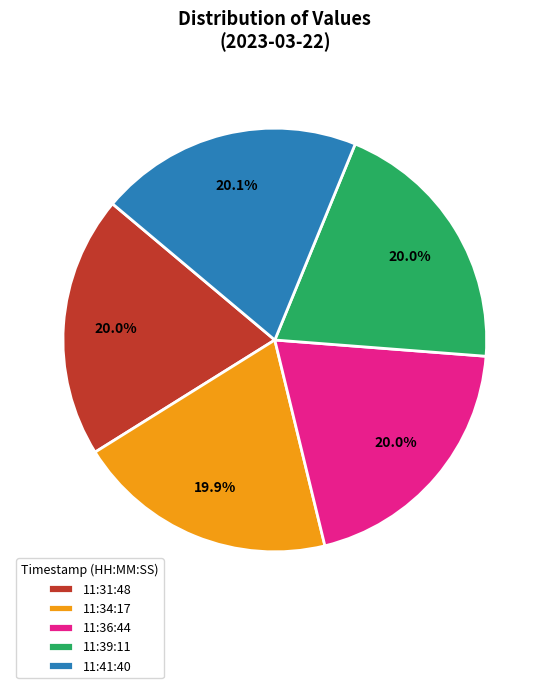

What portion of the pie excludes 11:34:17?

80.1%